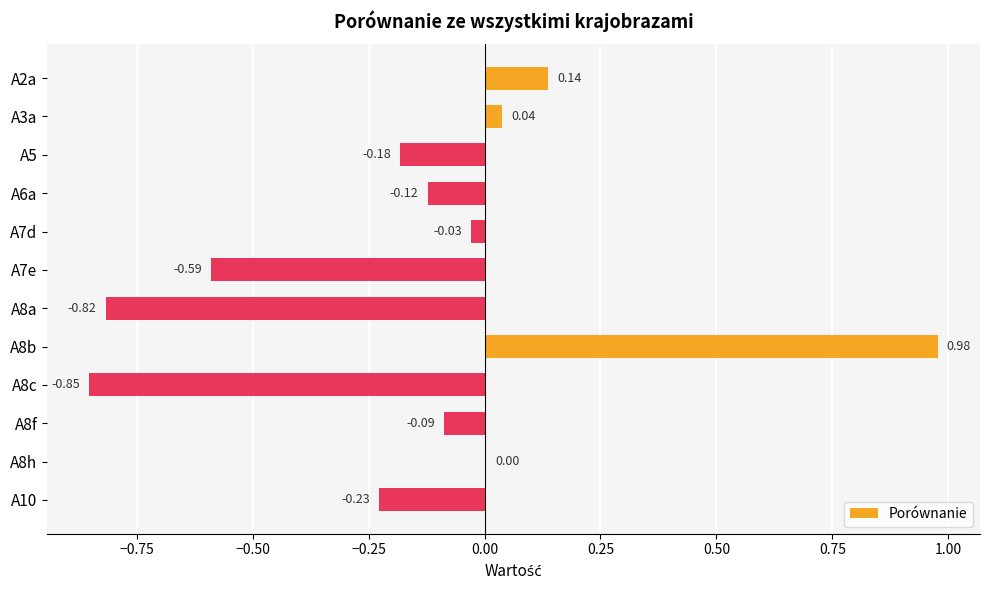

At which label is the value closest to 0?

A8h